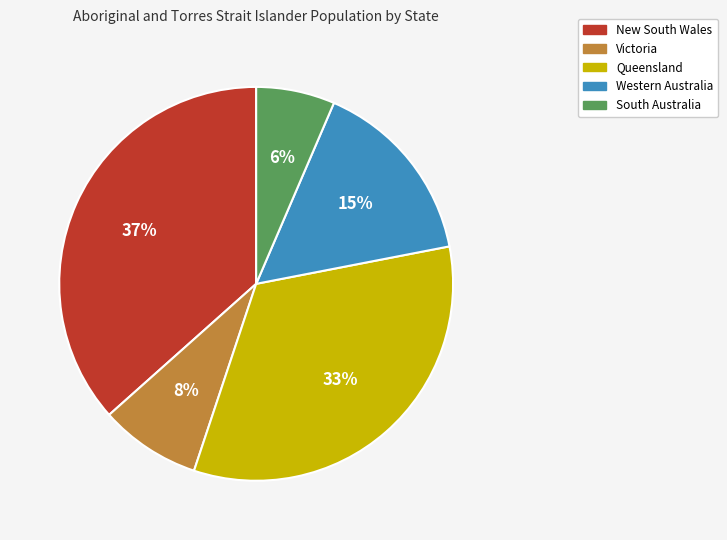

Does South Australia account for over 50% of the chart?

No